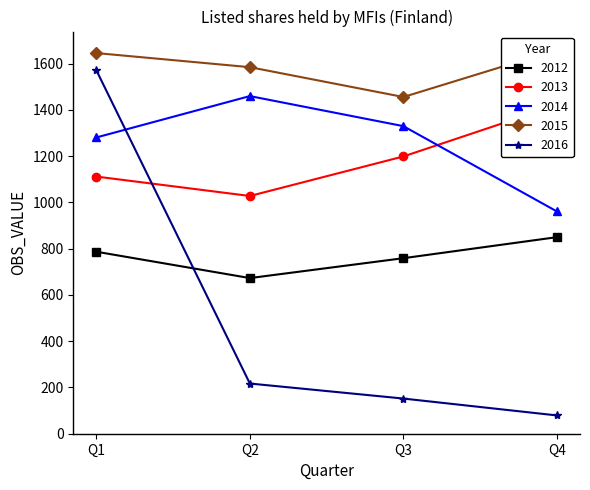

At which category is the sum across all series the highest?

Q1